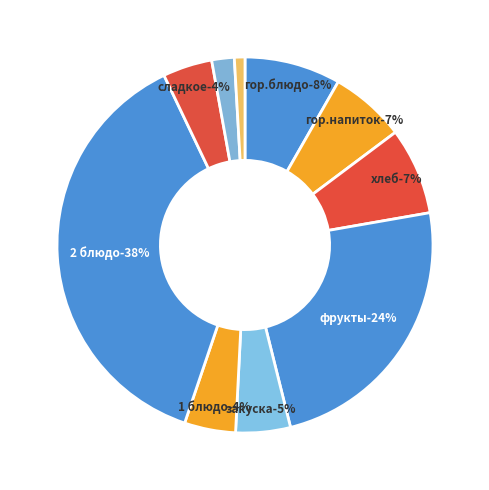

Combined, what portion of the pie is 1 блюдо and сладкое?

8.6%